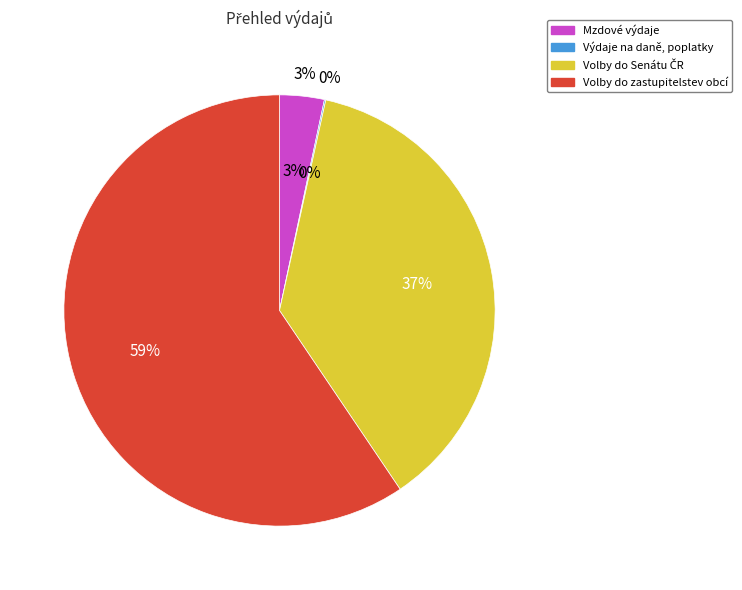

What is the smallest slice in the pie chart?

Výdaje na daně, poplatky